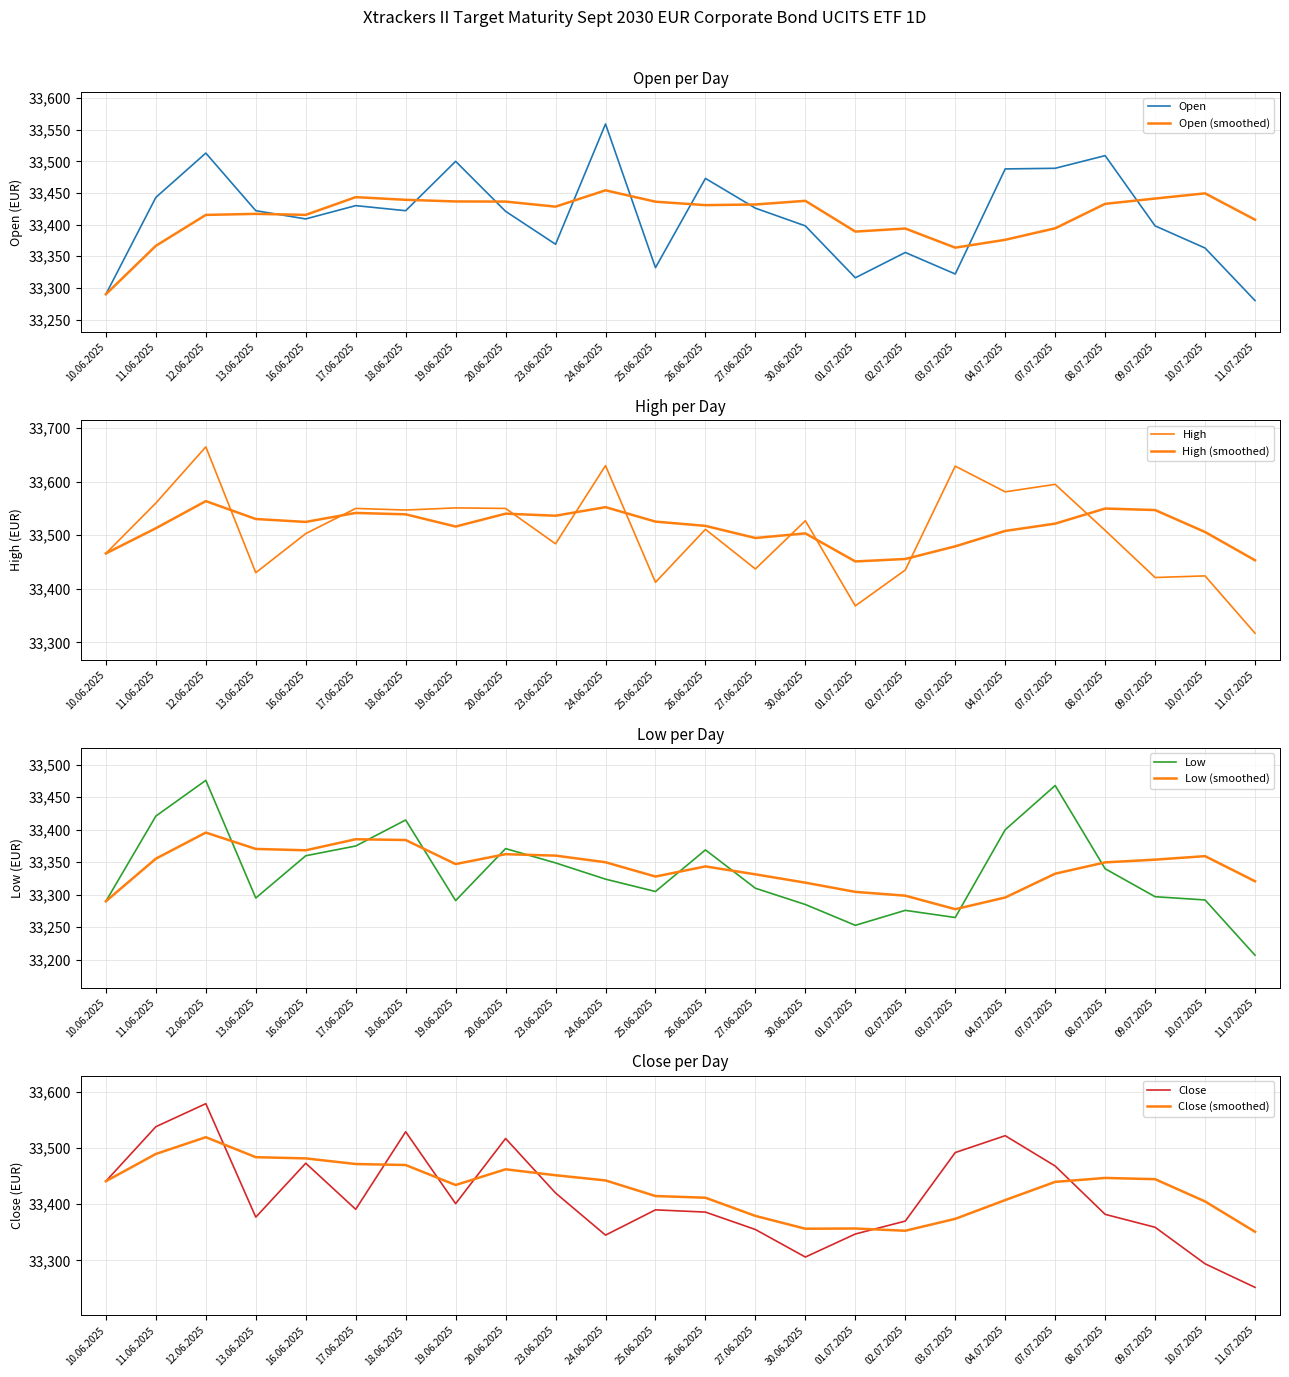

What is the difference between the maximum and minimum values in the Open series?

279.0